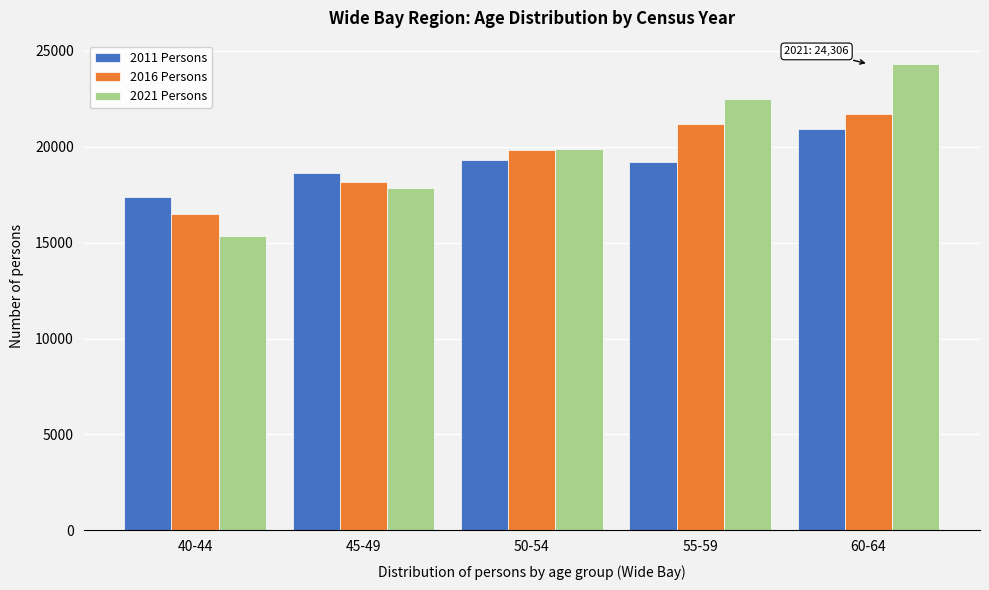

Which category has the lowest value in the 2011 Persons series?

40-44